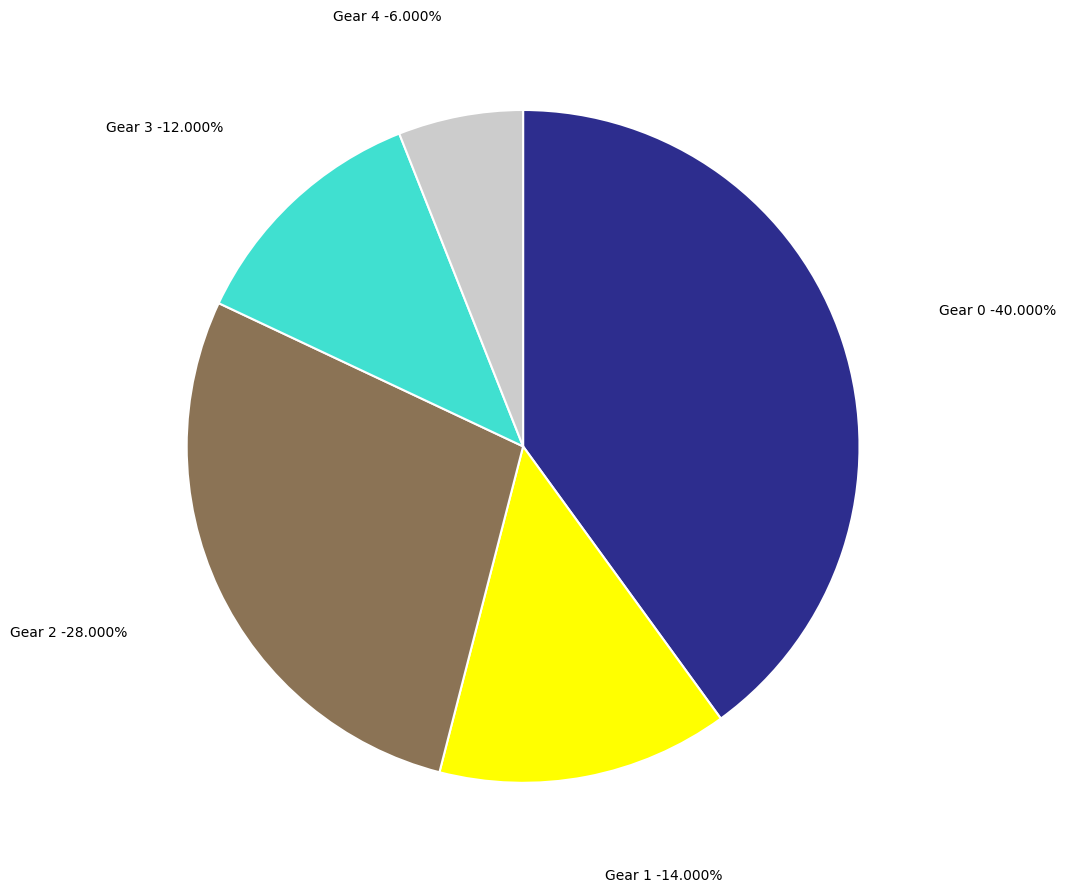

Which category has the smallest portion of the pie?

Gear 4